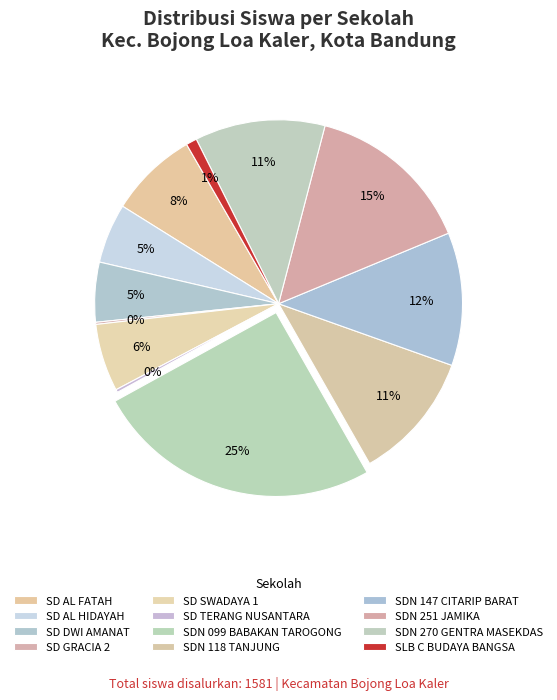

Is it true that SD DWI AMANAT is 13% of the pie?

False